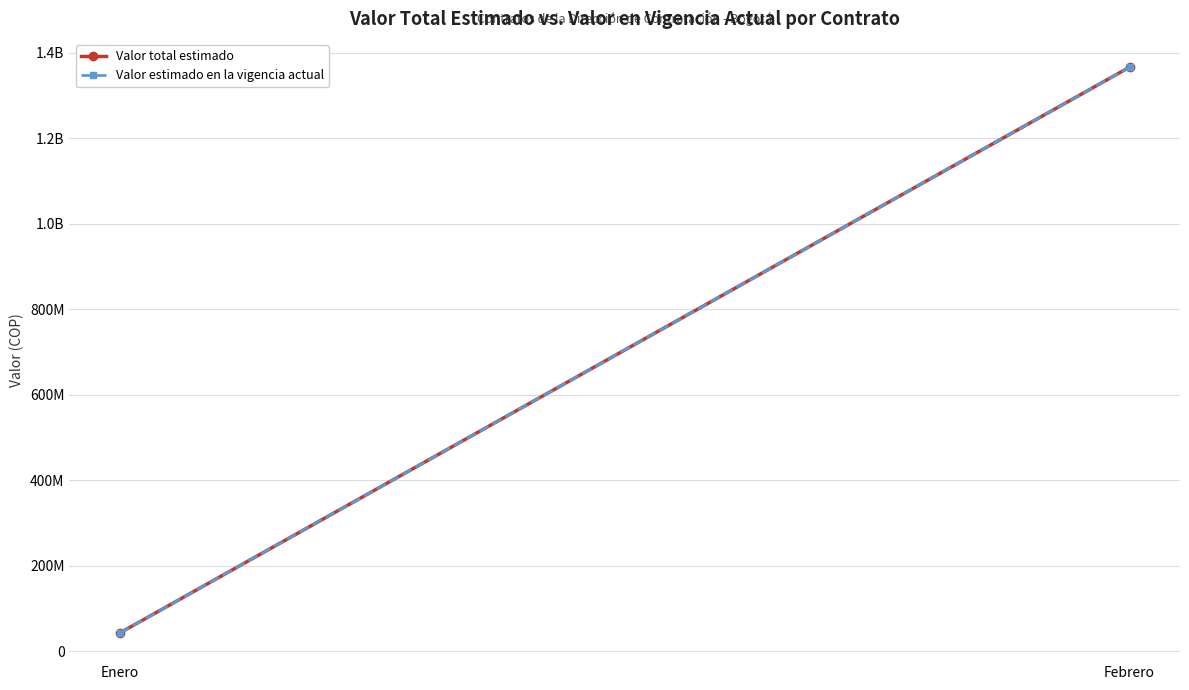

Reading right to left, what are all the values shown in this chart?

Valor total estimado: 1366470000	43600000
Valor estimado en la vigencia actual: 1366470000	43600000